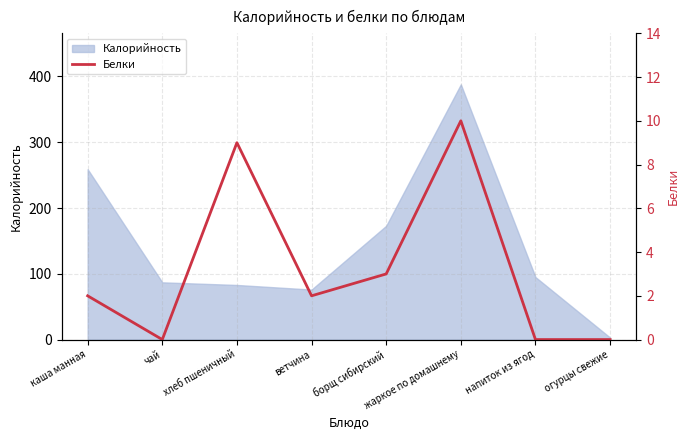

Reading right to left, what are all the values shown in this chart?

огурцы свежие=0	напиток из ягод=0	жаркое по домашнему=10	борщ сибирский=3	ветчина=2	хлеб пшеничный=9	чай=0	каша манная=2